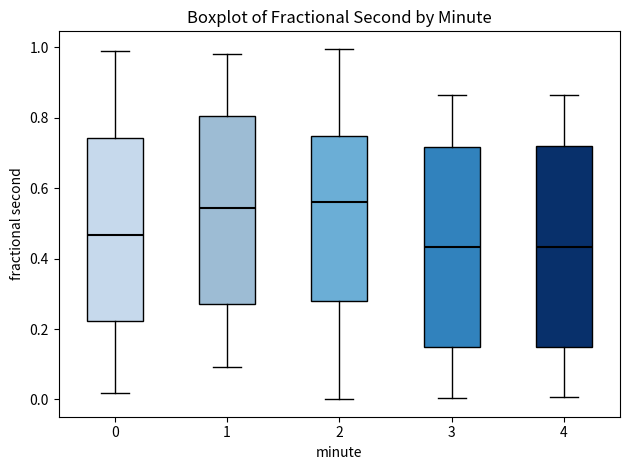

Where does the median line of the box at x = 0 sit on the y-axis? The values are not printed on the chart, so give them approximately, as read against the axis.

0.46